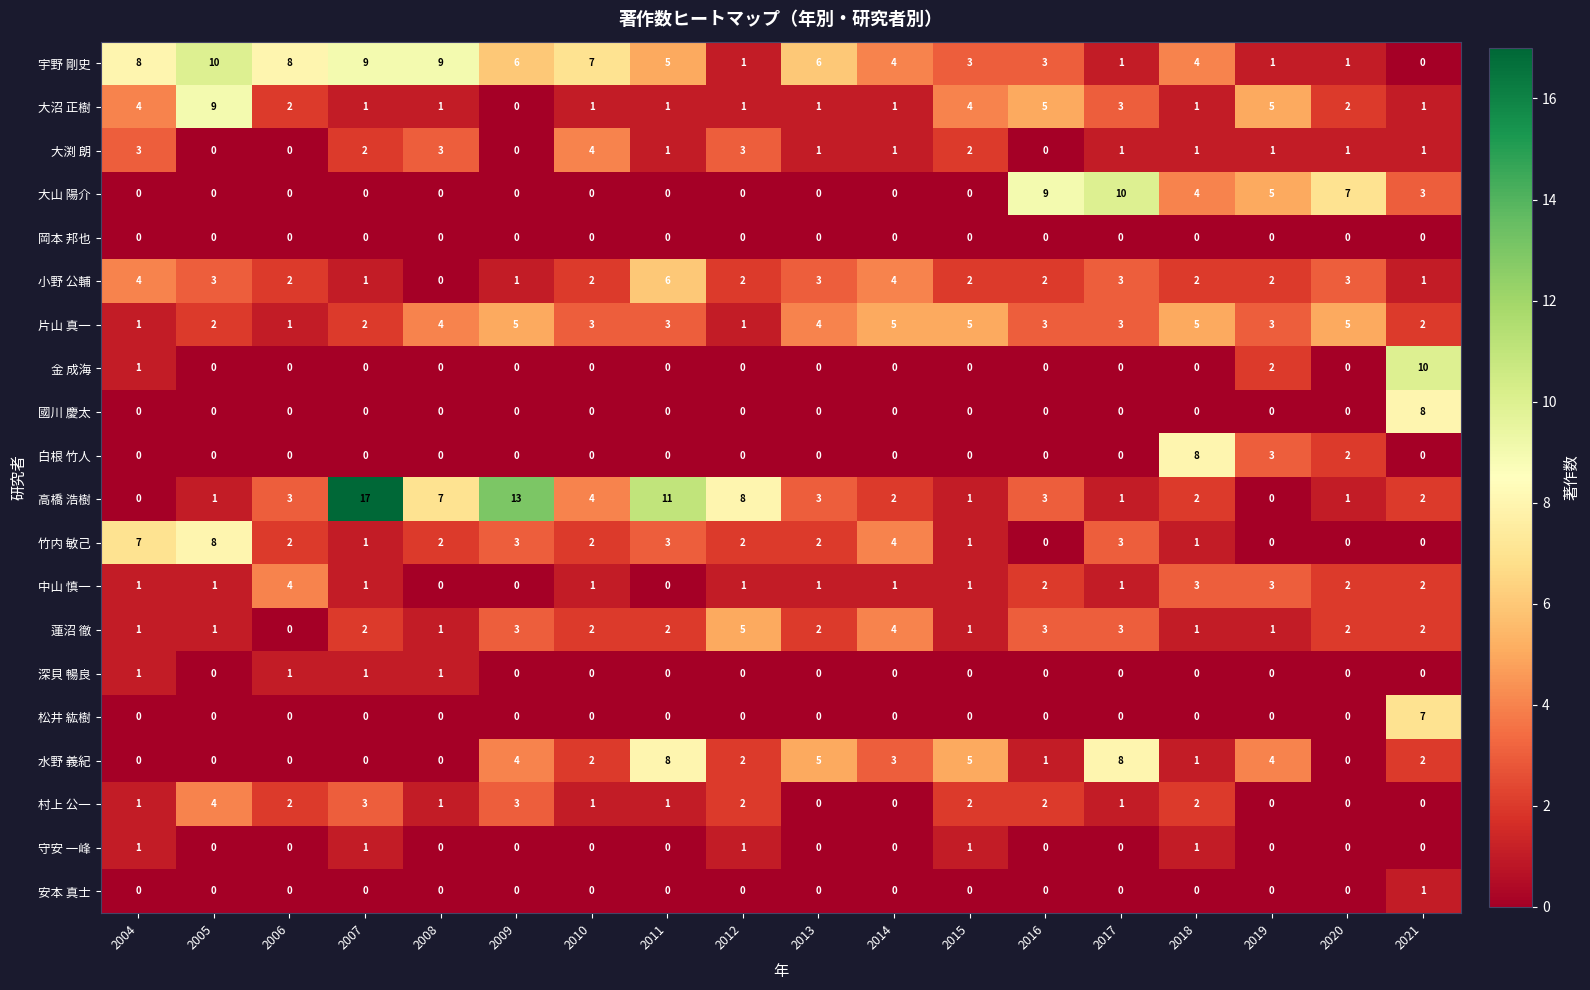

Which category has the highest value across all series?

2007